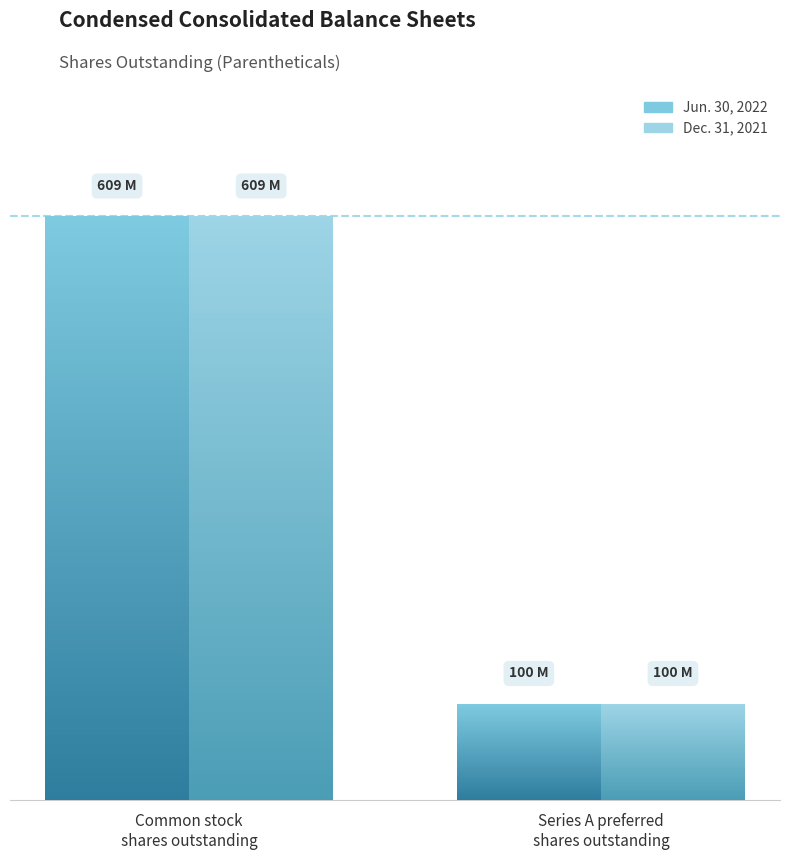

What is the difference between the Jun. 30, 2022 values at Common stock, shares outstanding and Series A preferred stock, shares outstanding?

509316077